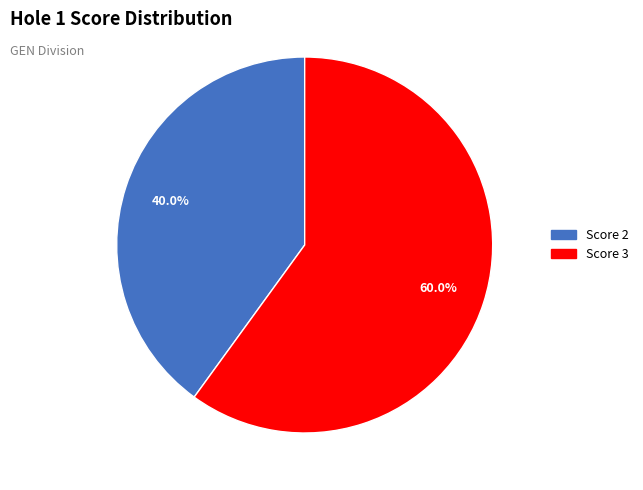

Does any single category account for the majority?

Yes